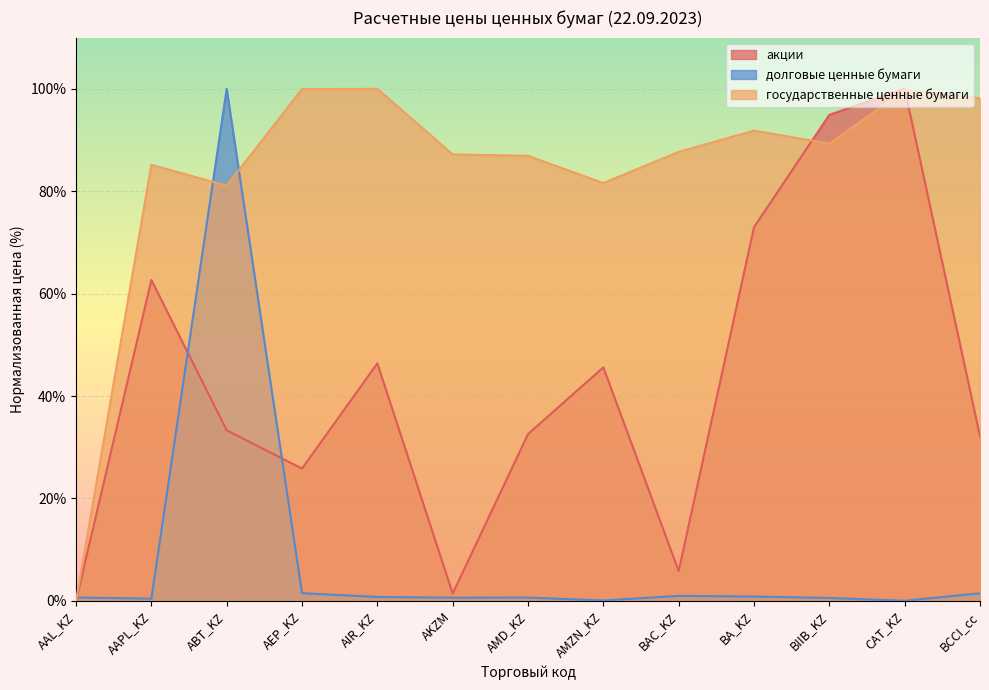

How many lines are shown in the chart?

3